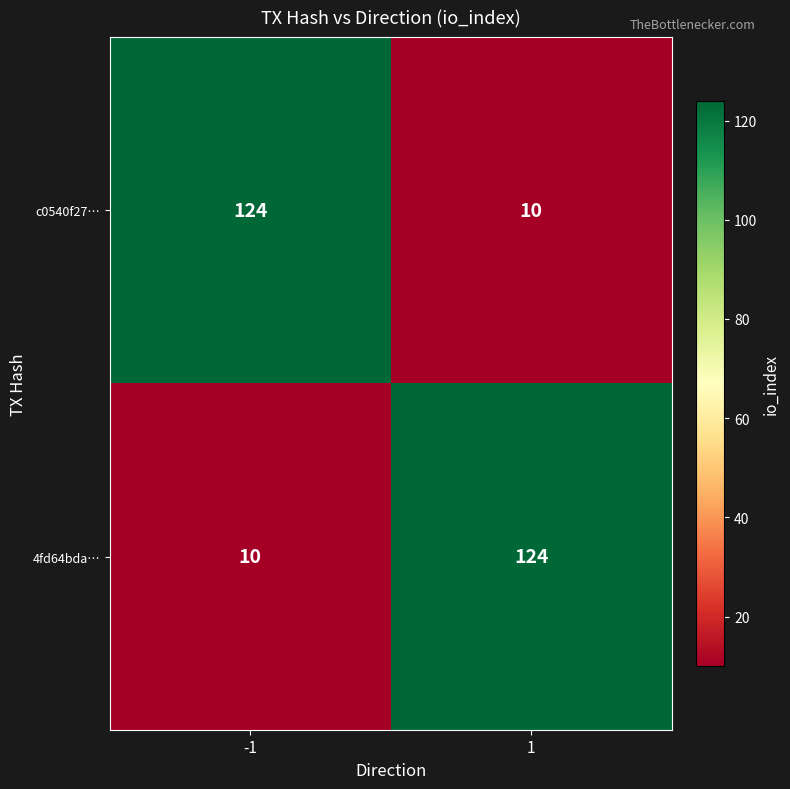

Reading right to left, transcribe all the data shown in this chart.

c0540f27…: 10	124
4fd64bda…: 124	10